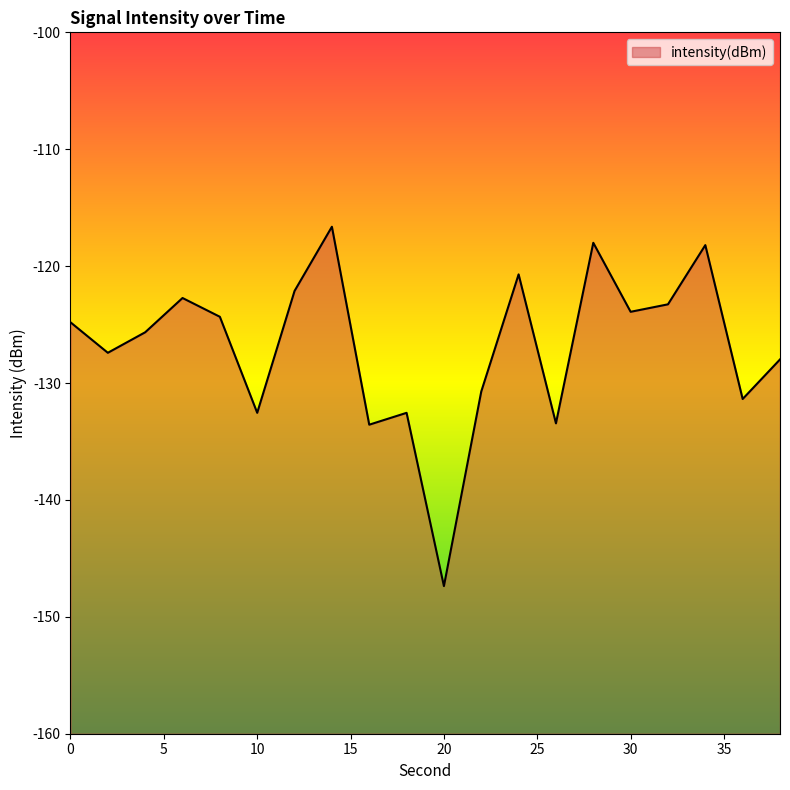

List the labels in order of value, smallest first.

20, 16, 26, 18, 10, 36, 22, 38, 2, 4, 0, 8, 30, 32, 6, 12, 24, 34, 28, 14